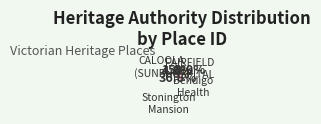

Is there a majority slice in this chart?

Yes